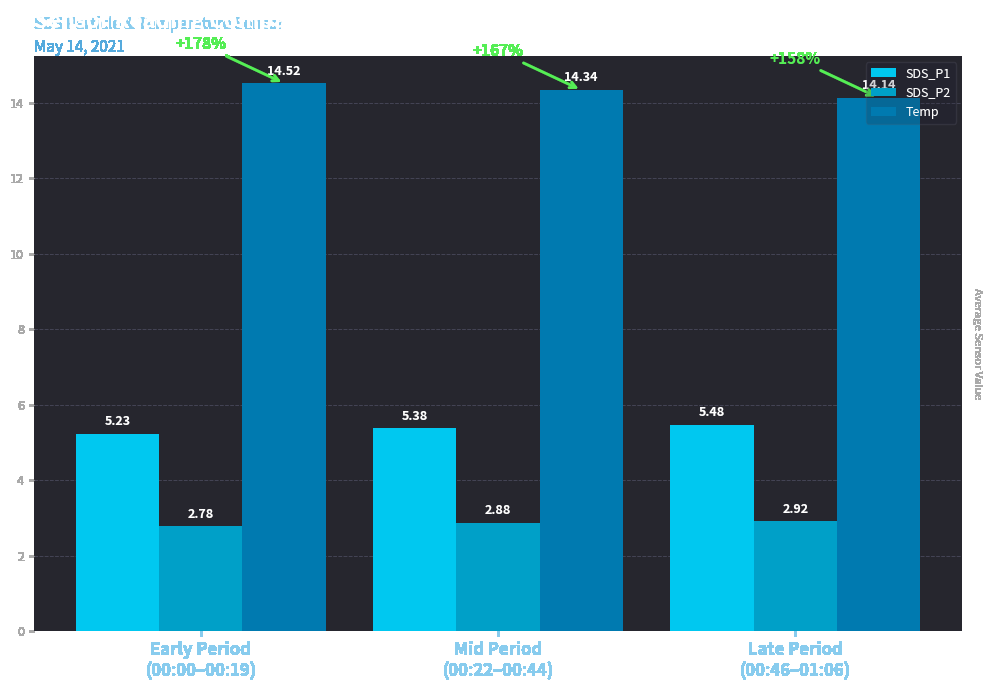

What is the sum of all SDS_P2 values?

8.6